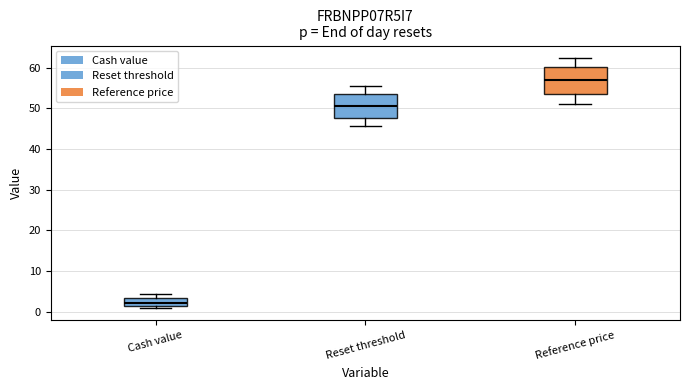

Where does the median line of the box for Cash value sit on the y-axis? The values are not printed on the chart, so give them approximately, as read against the axis.

2